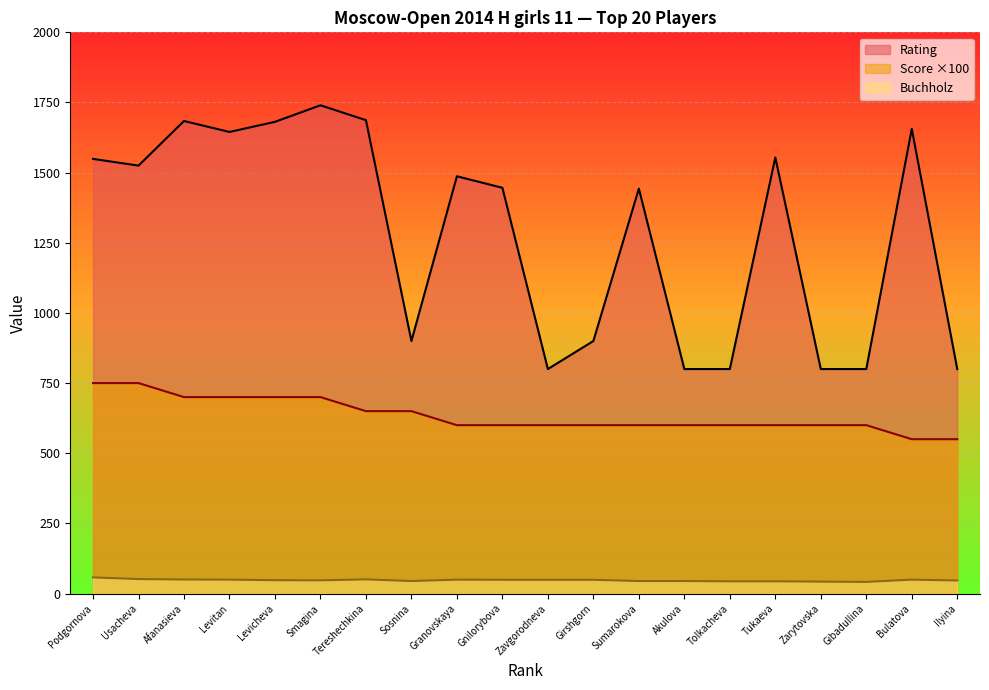

How many interior local peaks (higher than both neighbors) does the data have?

6